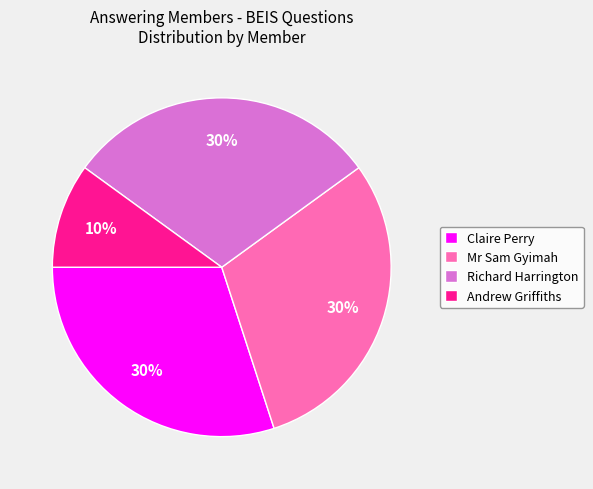

To the nearest percent, what is the difference between the largest and smallest slice percentages?

20%